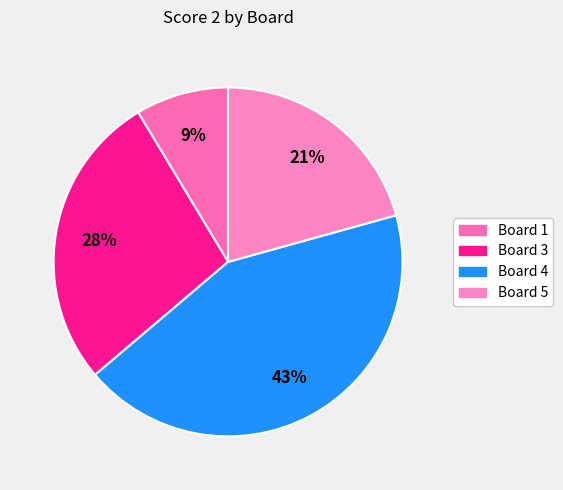

How many segments does this pie chart have?

4